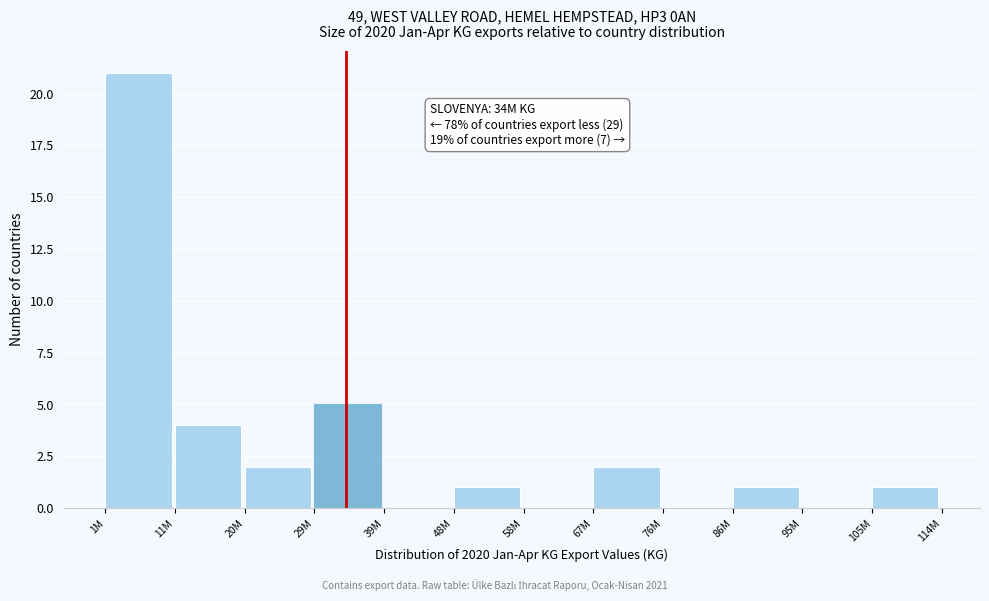

Reading left to right, extract all data points from this chart.

1M=21	11M=4	20M=2	29M=5	39M=0	48M=1	58M=0	67M=2	76M=0	86M=1	95M=0	105M=1